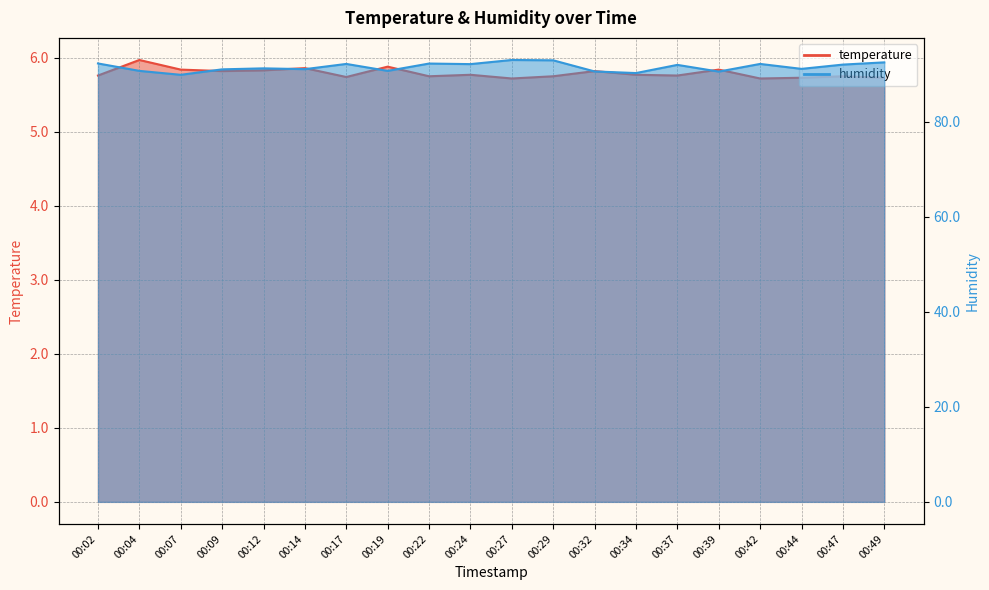

How many categories are shown in the chart?

20